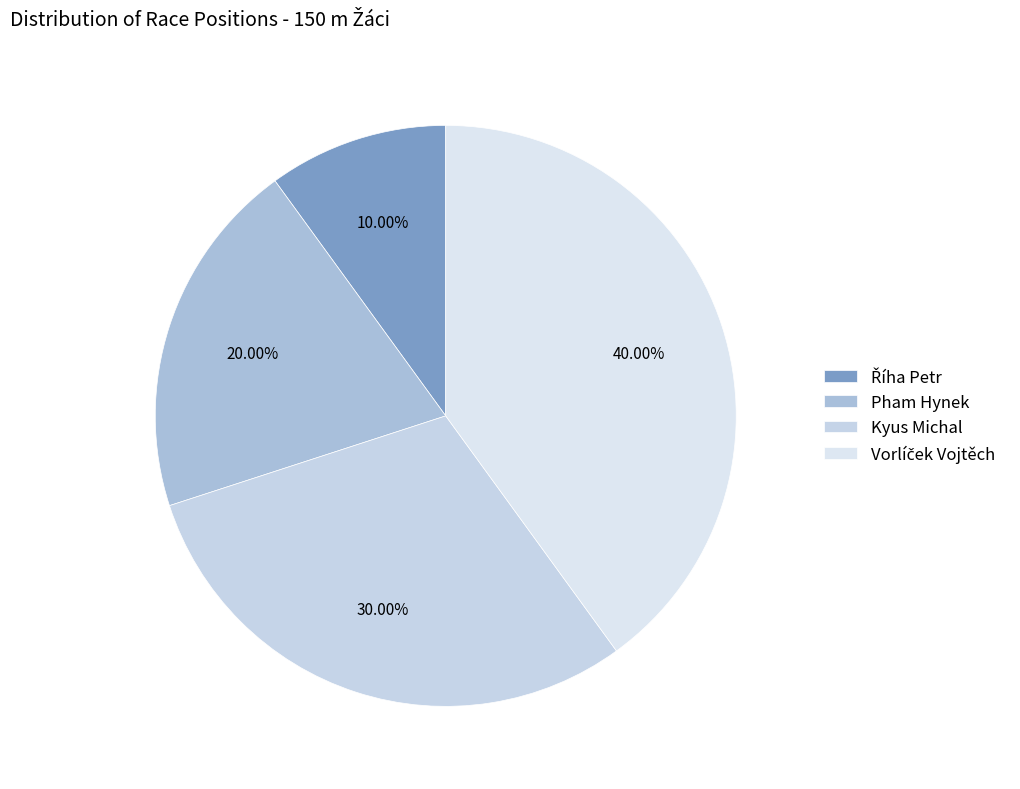

Count the number of slices in the pie.

4